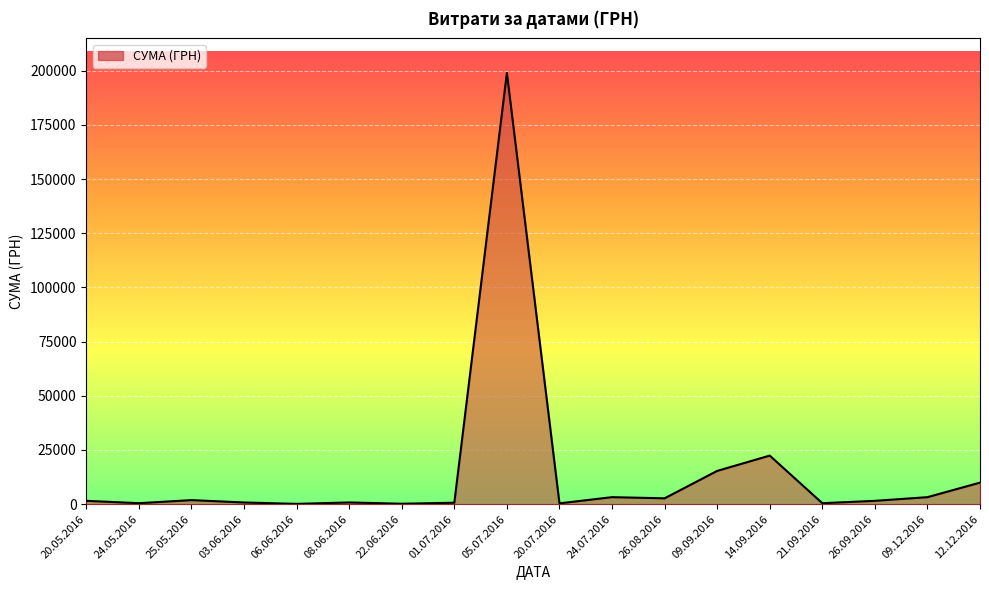

What is the difference between the maximum and minimum values?

198880.0